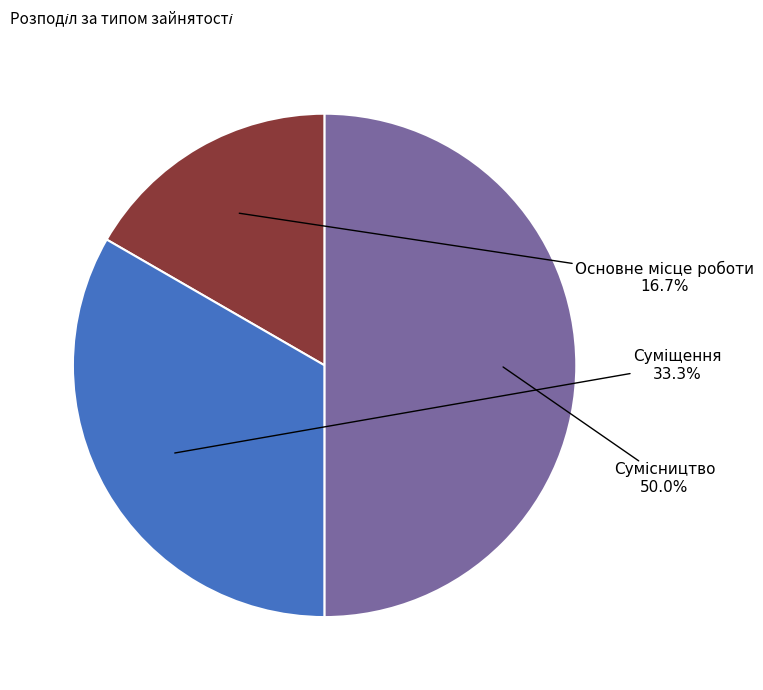

To the nearest percent, what is the combined percentage of Суміщення and Сумісництво?

83%